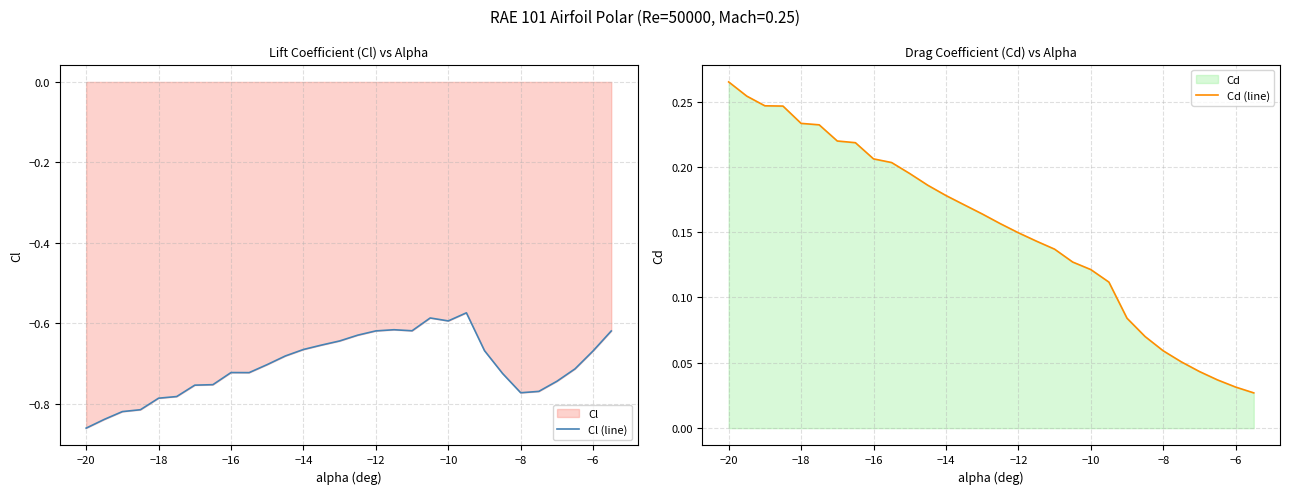

The Cl (line) series shows -1.1 at −6. True or false?

False